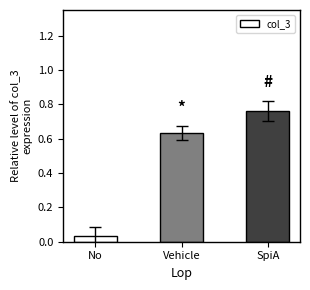

What is the difference between the maximum and minimum values?

0.7